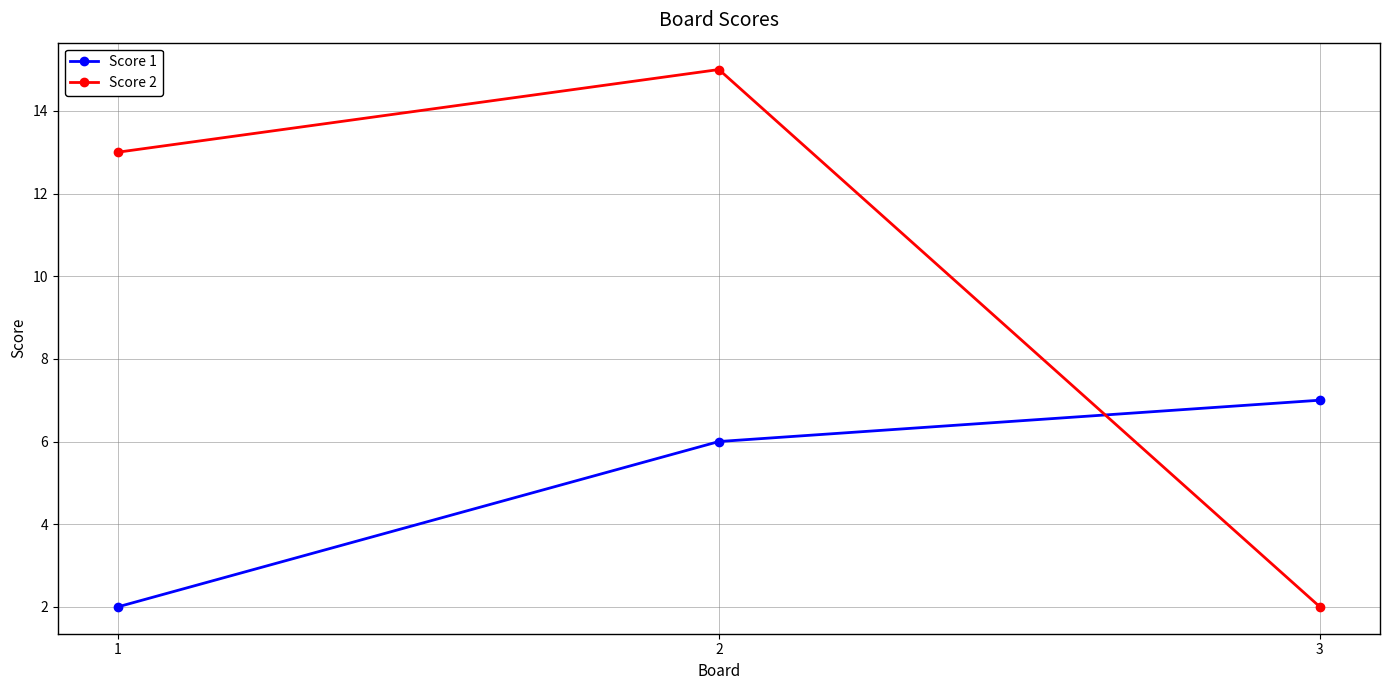

Reading left to right, what are all the values shown in this chart?

Score 1: 1=2	2=6	3=7
Score 2: 1=13	2=15	3=2